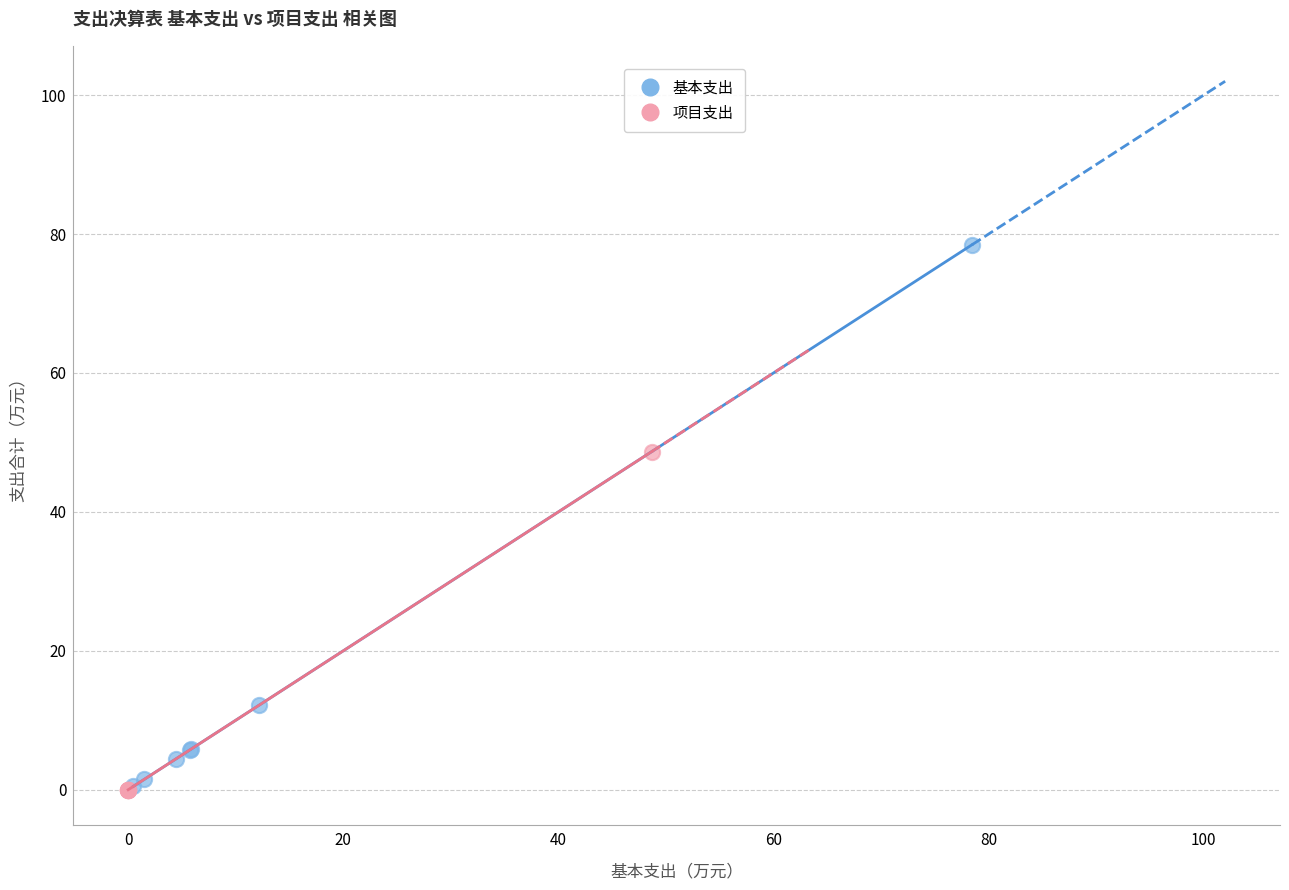

Which series reaches the maximum Y coordinate?

基本支出